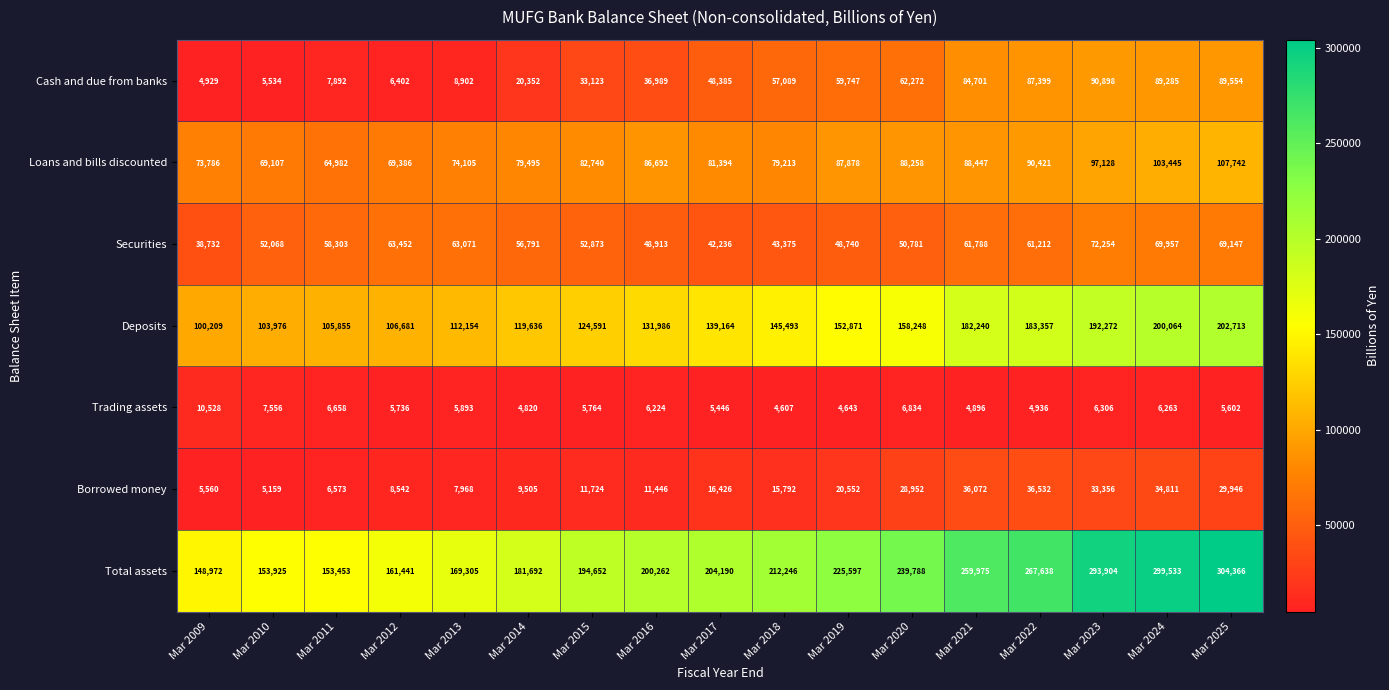

Rank the series at Mar 2012 from highest to lowest value.

Total assets, Deposits, Loans and bills discounted, Securities, Borrowed money, Cash and due from banks, Trading assets